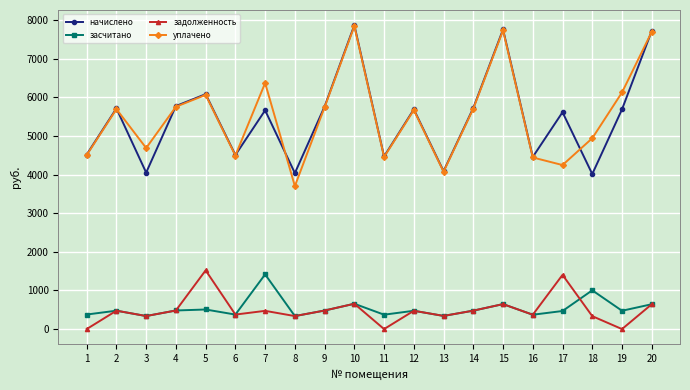

In задолженность, how many points are higher than both neighbors (excluding endpoints)?

7